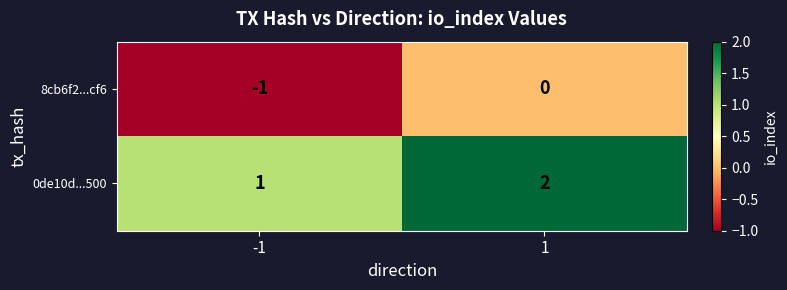

Which category has the highest value across all series?

1